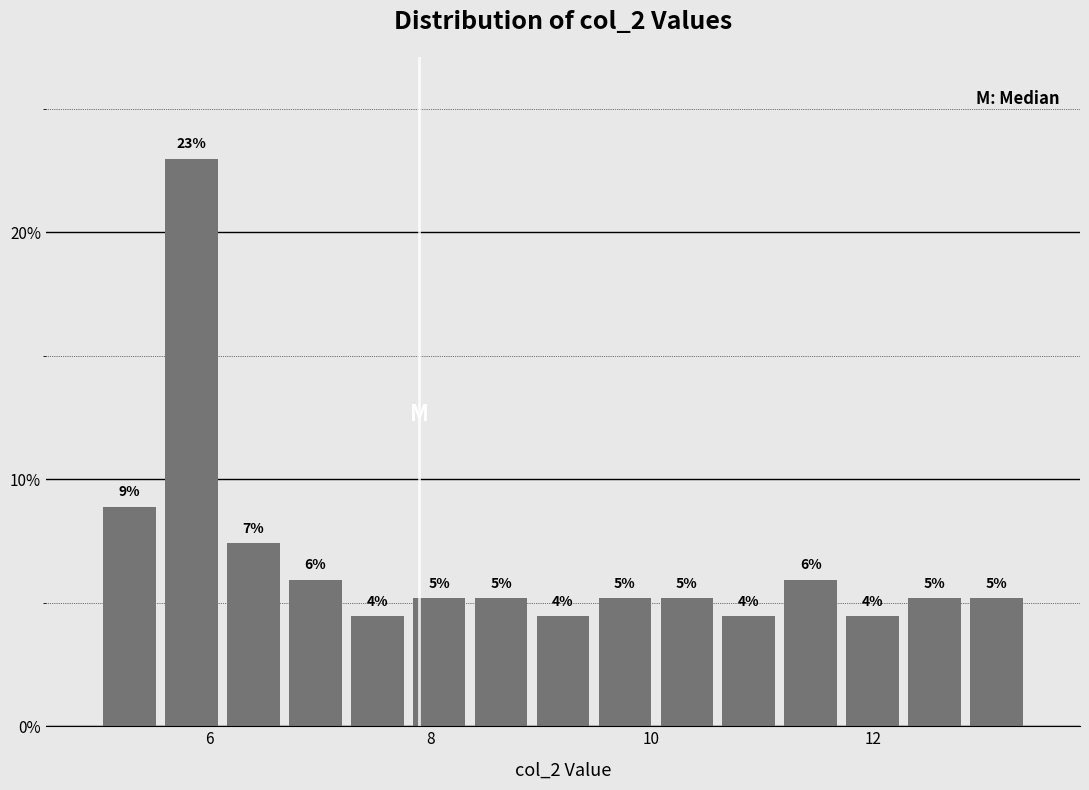

Around what value on the x-axis is the tallest bar? Give the approximate position of its centre, as read against the axis.

5.8